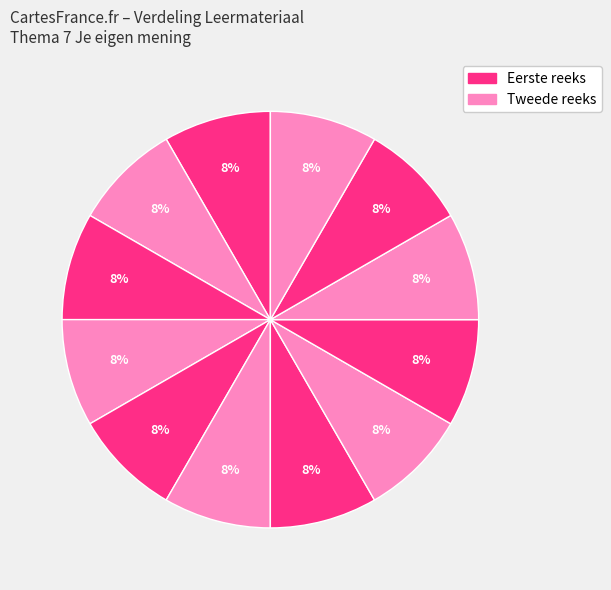

Count the number of slices in the pie.

12